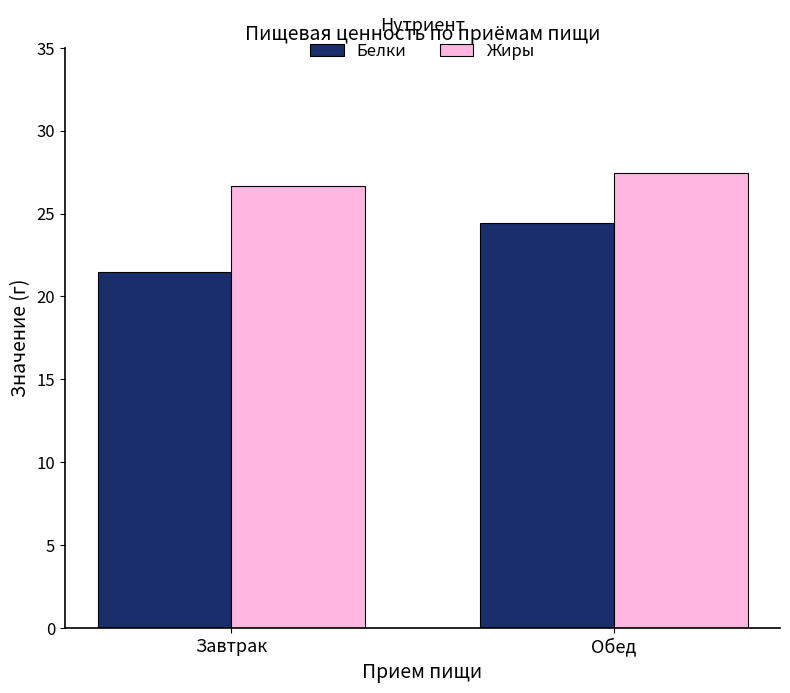

Which category has the lowest value across all series?

Завтрак